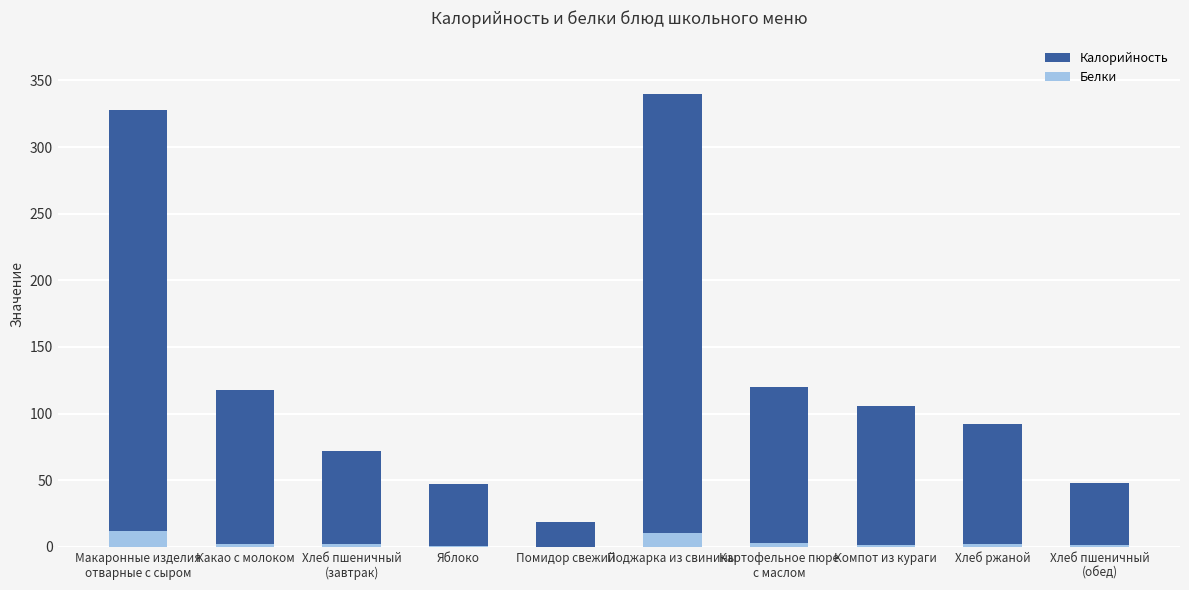

Which series has the largest total across all categories?

Калорийность